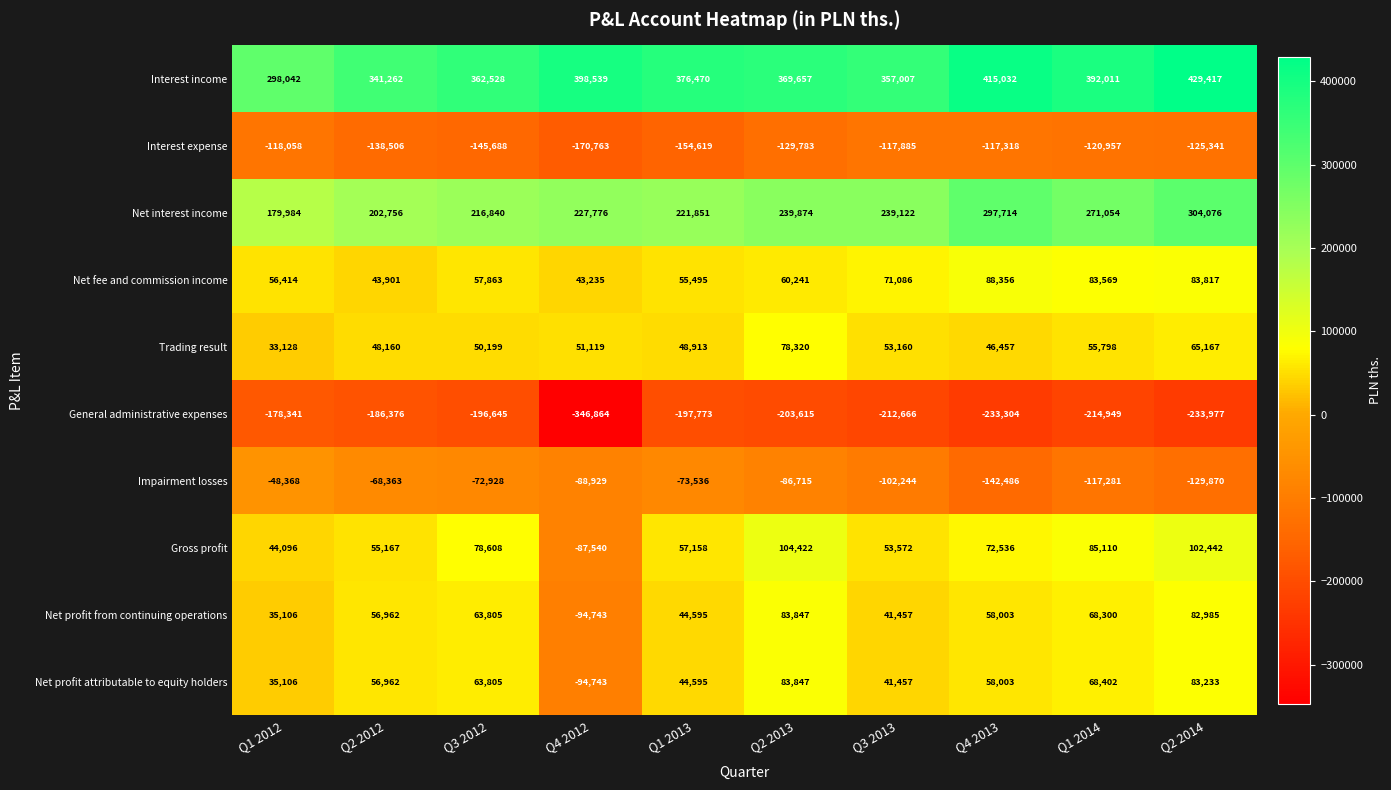

Which category has the highest value across all series?

Q2 2014